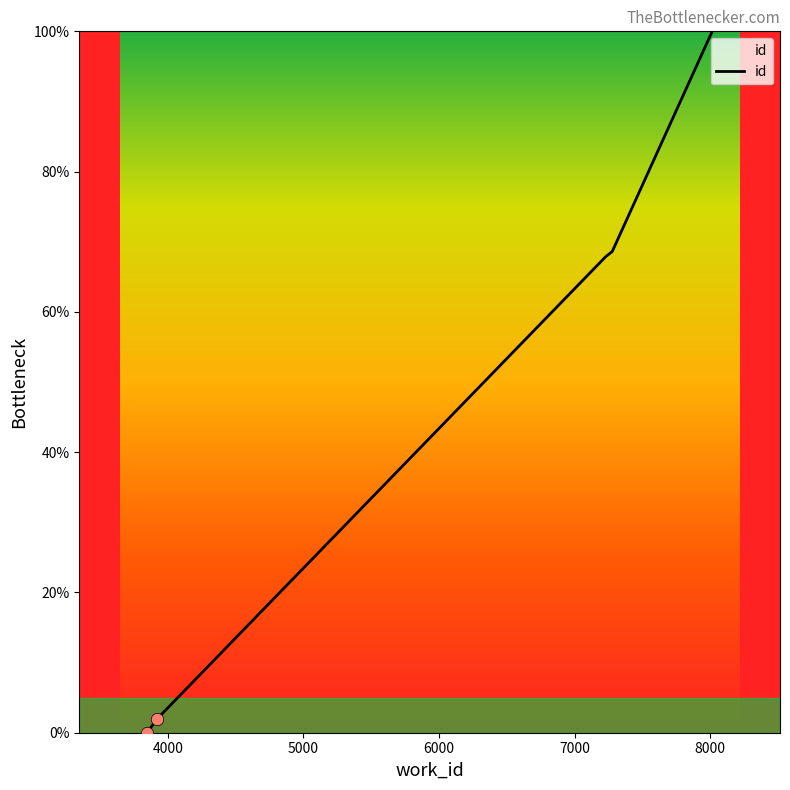

What is the change in value from 3848 to 8015?

+100.0